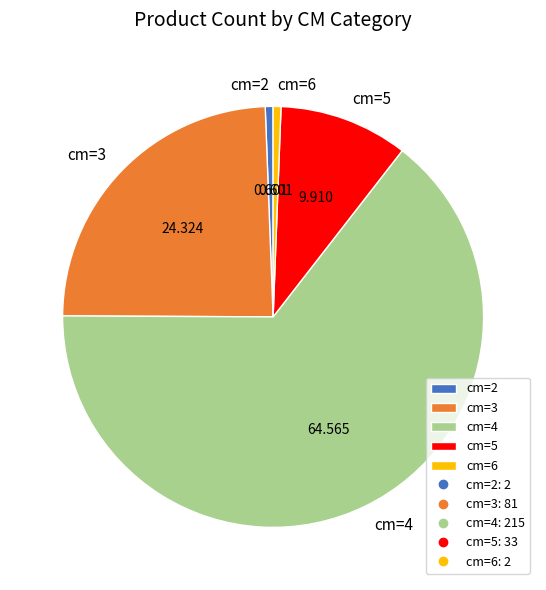

Does cm=4 account for over 50% of the chart?

Yes